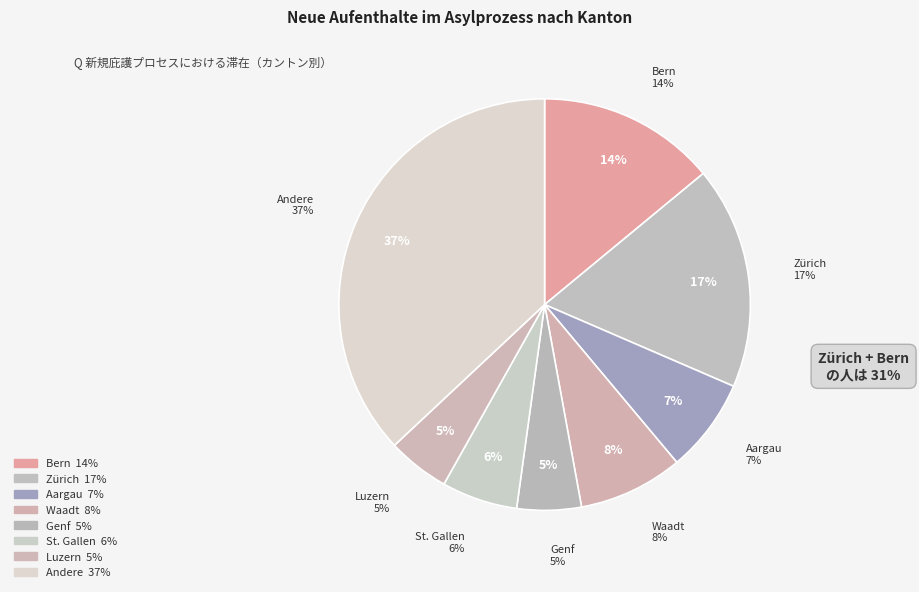

To the nearest percent, what portion does Aargau represent?

7%